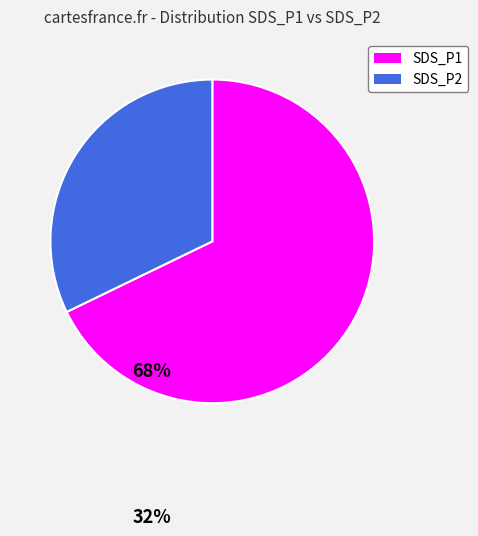

Is there a majority slice in this chart?

Yes